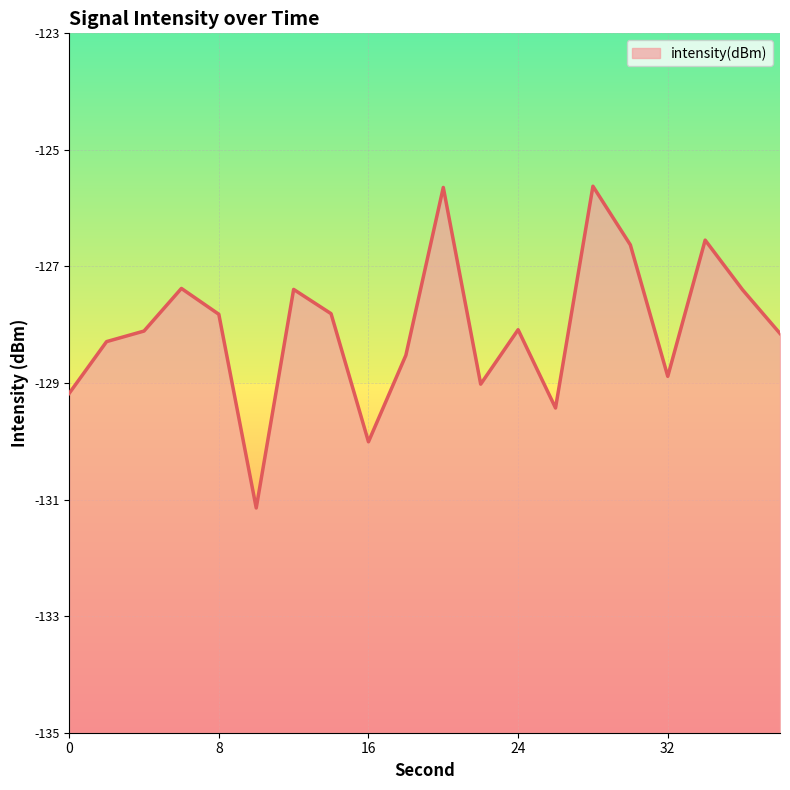

What is the difference between the second highest and second lowest values?

4.4